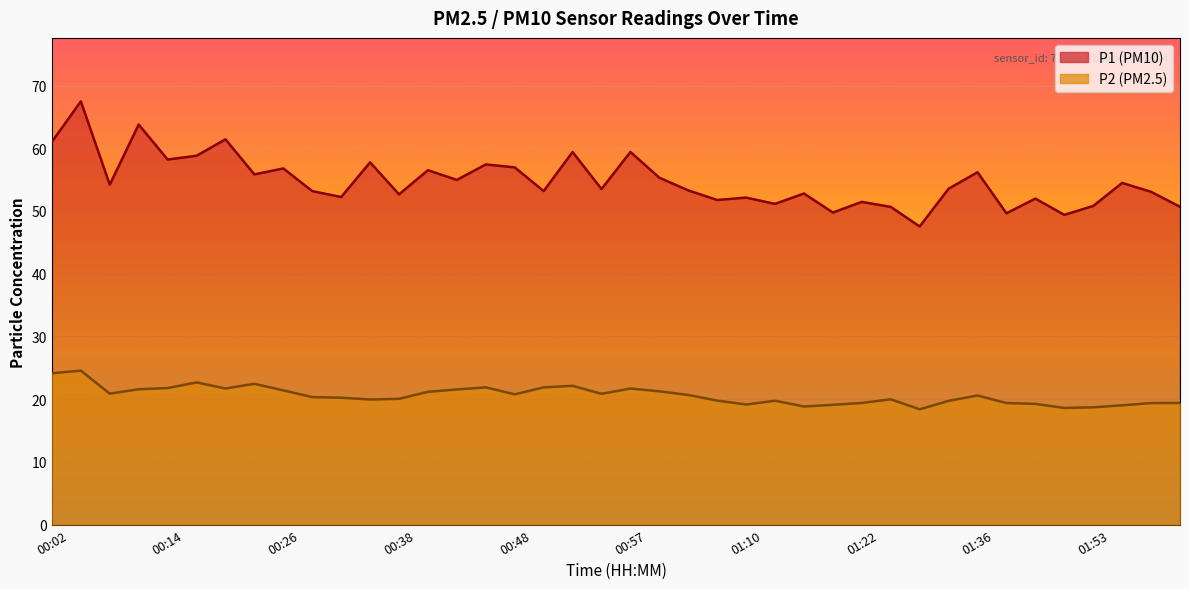

True or false: P2 has more than 2 interior local peaks.

True